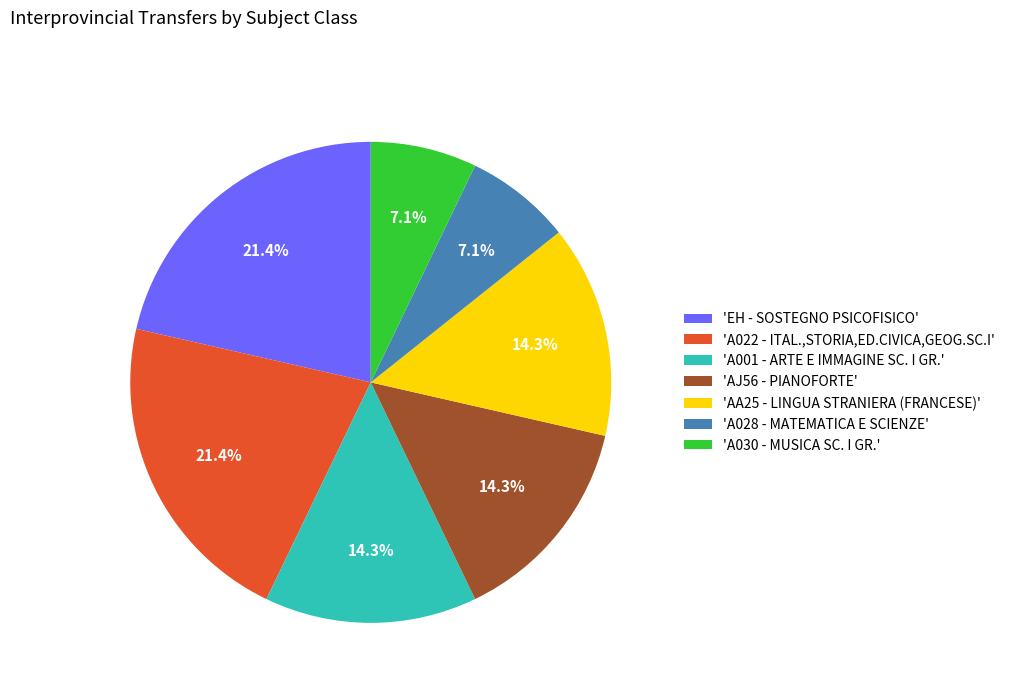

Combined, what portion of the pie is 'EH - SOSTEGNO PSICOFISICO' and 'AA25 - LINGUA STRANIERA (FRANCESE)'?

35.7%